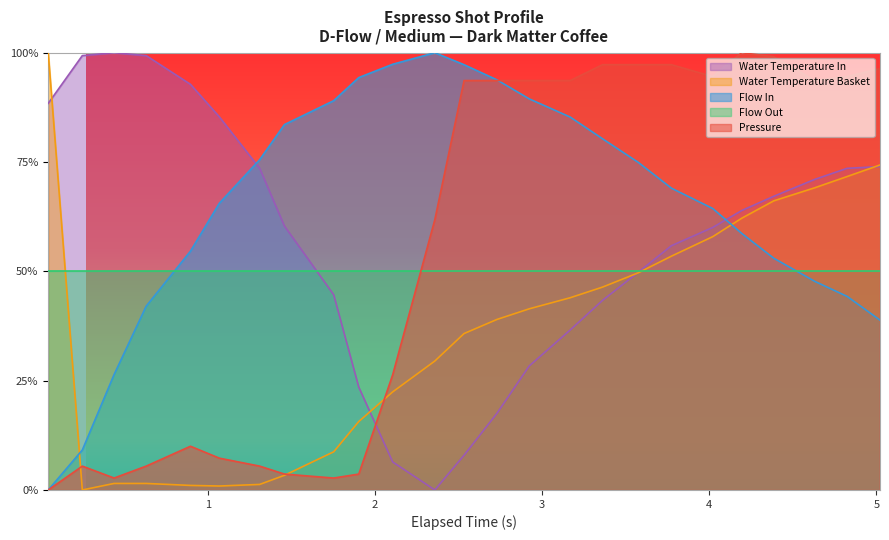

True or false: water_temperature_in and flow_in intersect in this chart.

True